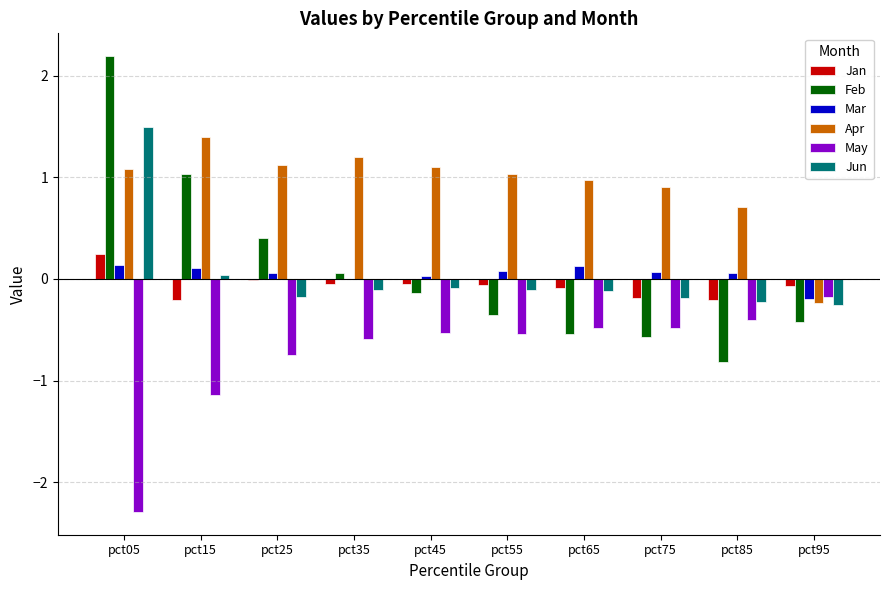

Between pct35 and pct75, which series saw the biggest shift?

Feb